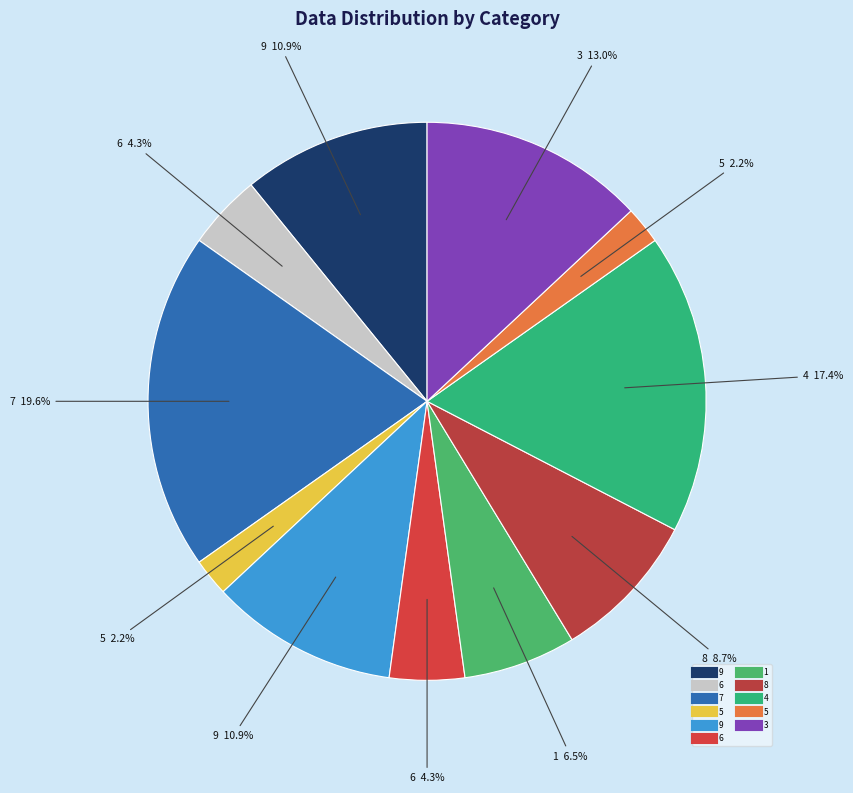

How many slices are in this pie chart?

11